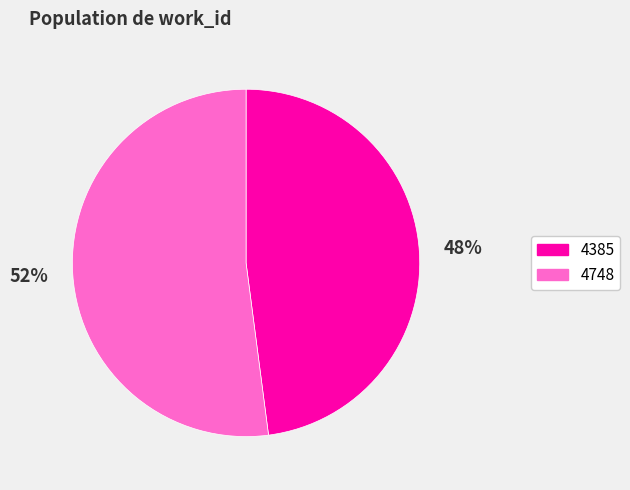

Is it true that 4385 is 48% of the pie?

True